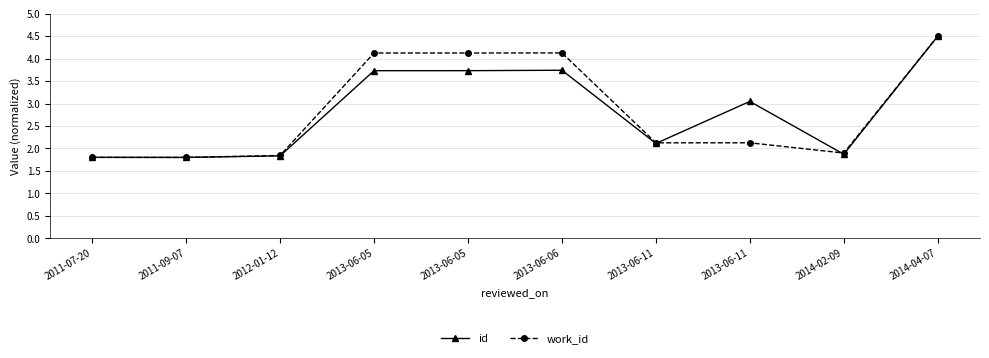

At which category does the chart reach its peak across all series?

2014-04-07